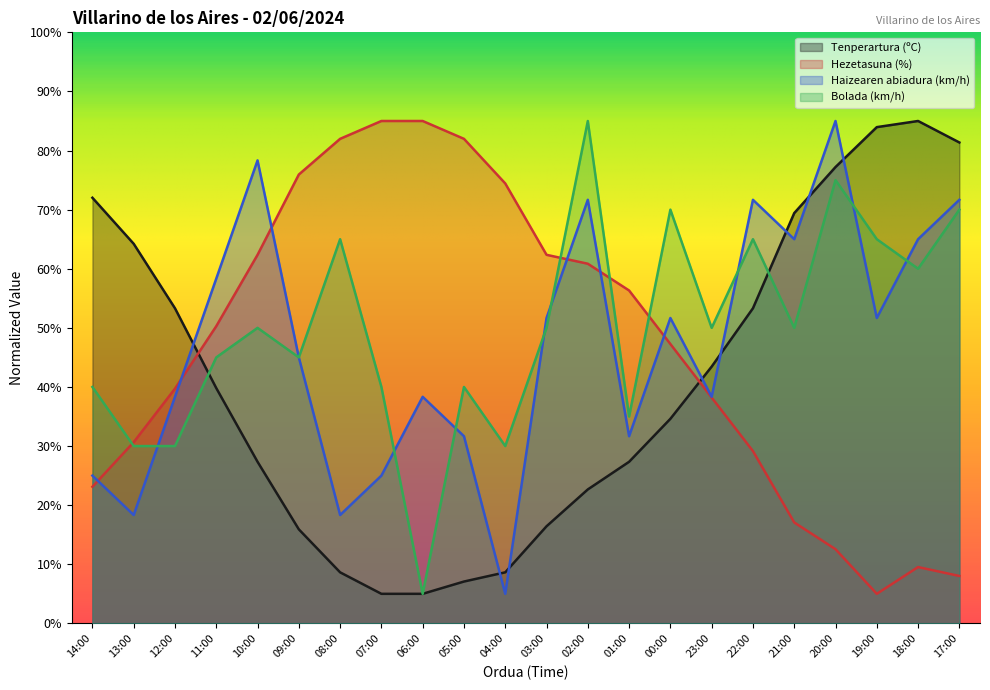

Which series changed the most between 06:00 and 21:00?

Hezetasuna (%)